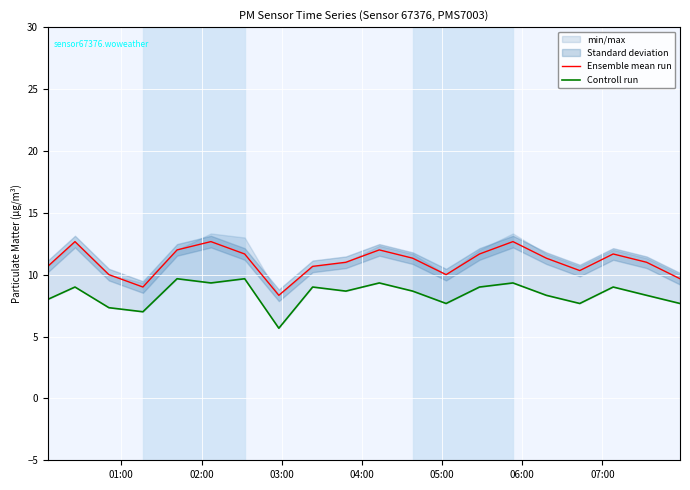

What is the lowest value of the Controll run series?

5.7